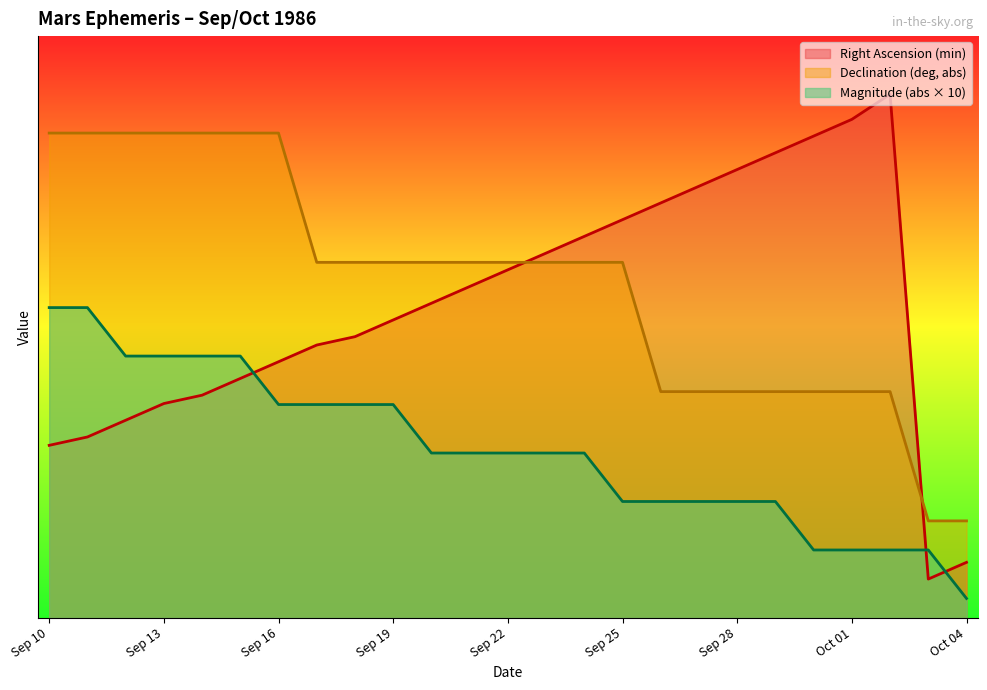

Between which two adjacent categories do Declination (deg, abs) and Right Ascension (min) first intersect?

Sep 22 and Sep 23